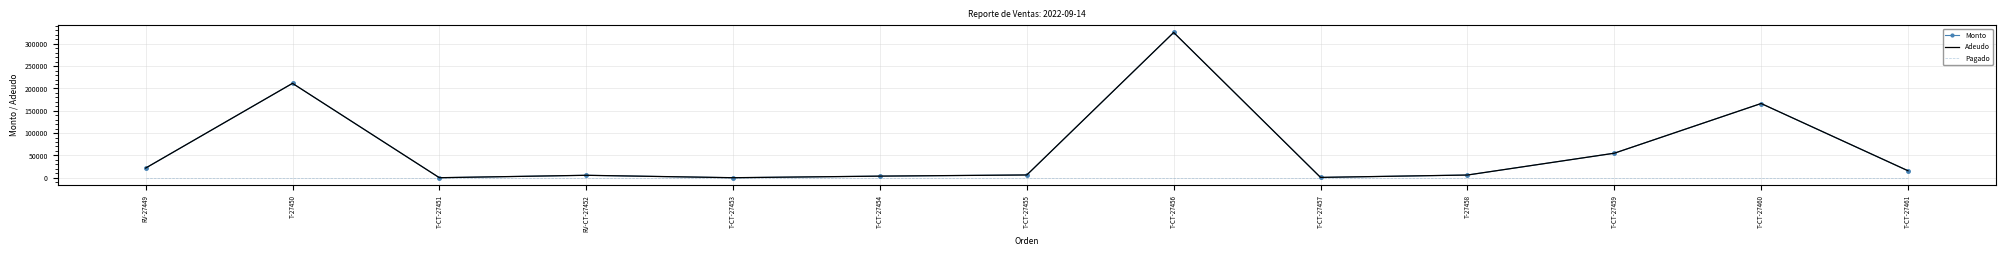

List the series in order of their peak value, lowest first.

Pagado, Monto, Adeudo